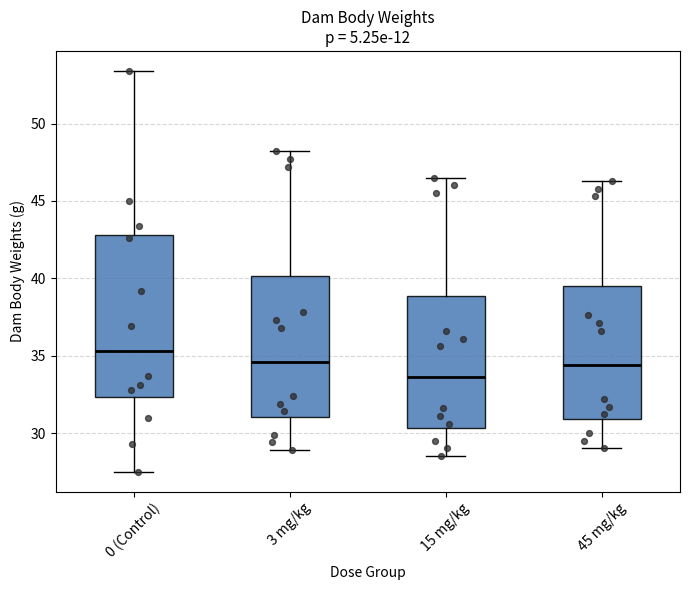

Reading left to right, read every box against the y-axis: the position of its median line, the range the box covers, and the ends of its whiskers. The values are not printed on the chart, so give them approximately, as read against the axis.

0 (Control): median 35.5, box 32.5 to 43.0, whiskers 27.5 to 53.5
3 mg/kg: median 34.5, box 31.0 to 40.0, whiskers 29.0 to 48.0
15 mg/kg: median 33.5, box 30.5 to 39.0, whiskers 28.5 to 46.5
45 mg/kg: median 34.5, box 31.0 to 39.5, whiskers 29.0 to 46.5